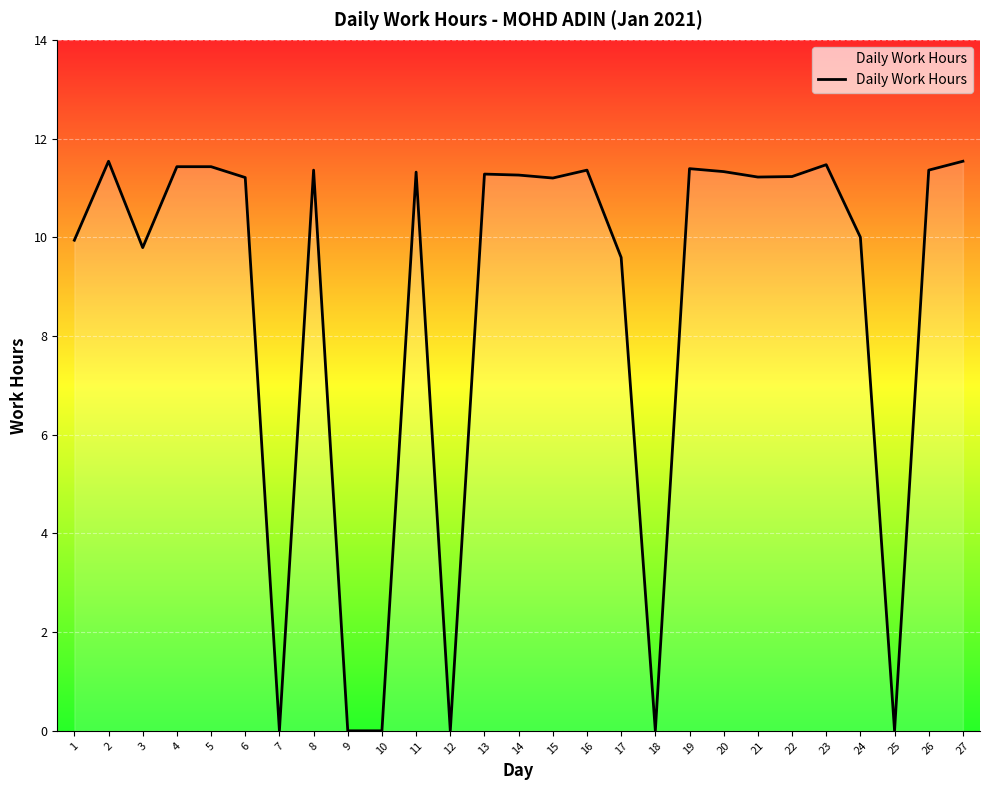

The chart shows a value of 11.3 at 13. True or false?

True